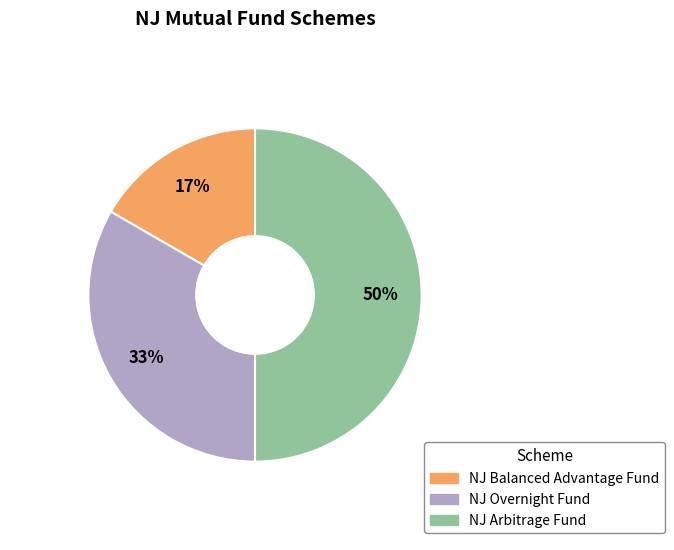

Is it true that NJ Arbitrage Fund is 63% of the pie?

False